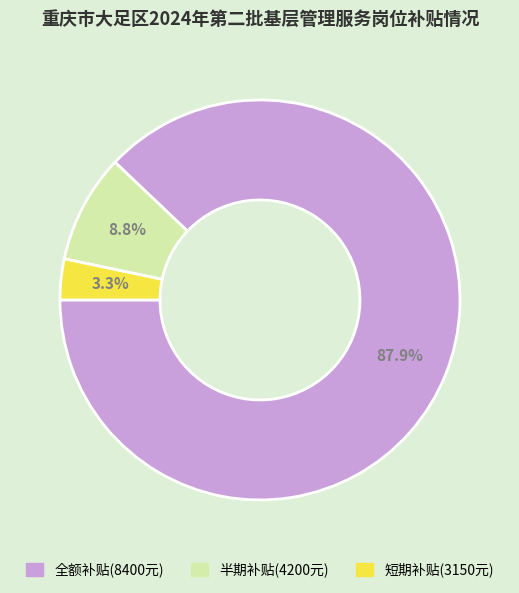

Do 半期补贴(4200元) and 全额补贴(8400元) together represent more than half of the pie?

Yes